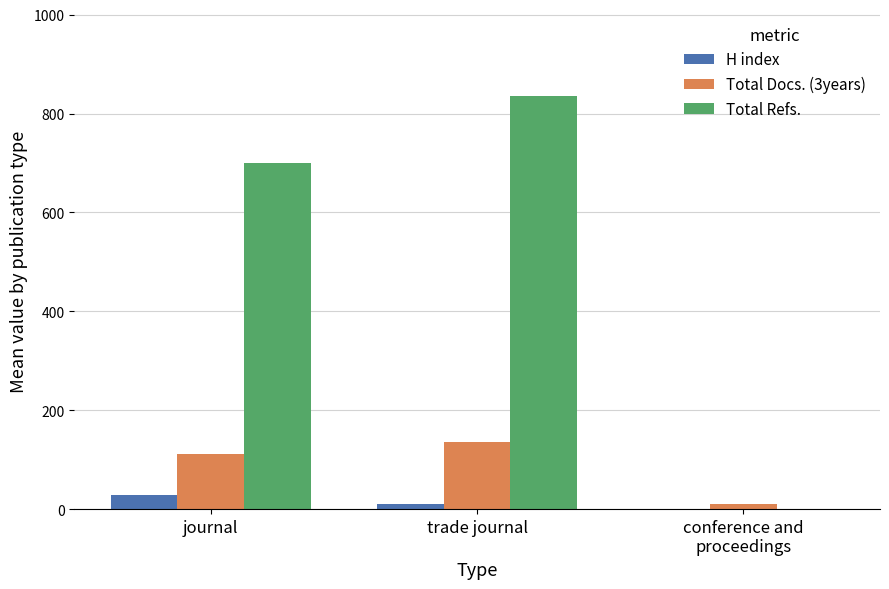

Reading left to right, list all the values displayed in this chart.

H index: 28.0	11.0	0.0
Total Docs. (3years): 111.4	136.0	11.0
Total Refs.: 699.0	836.0	0.0